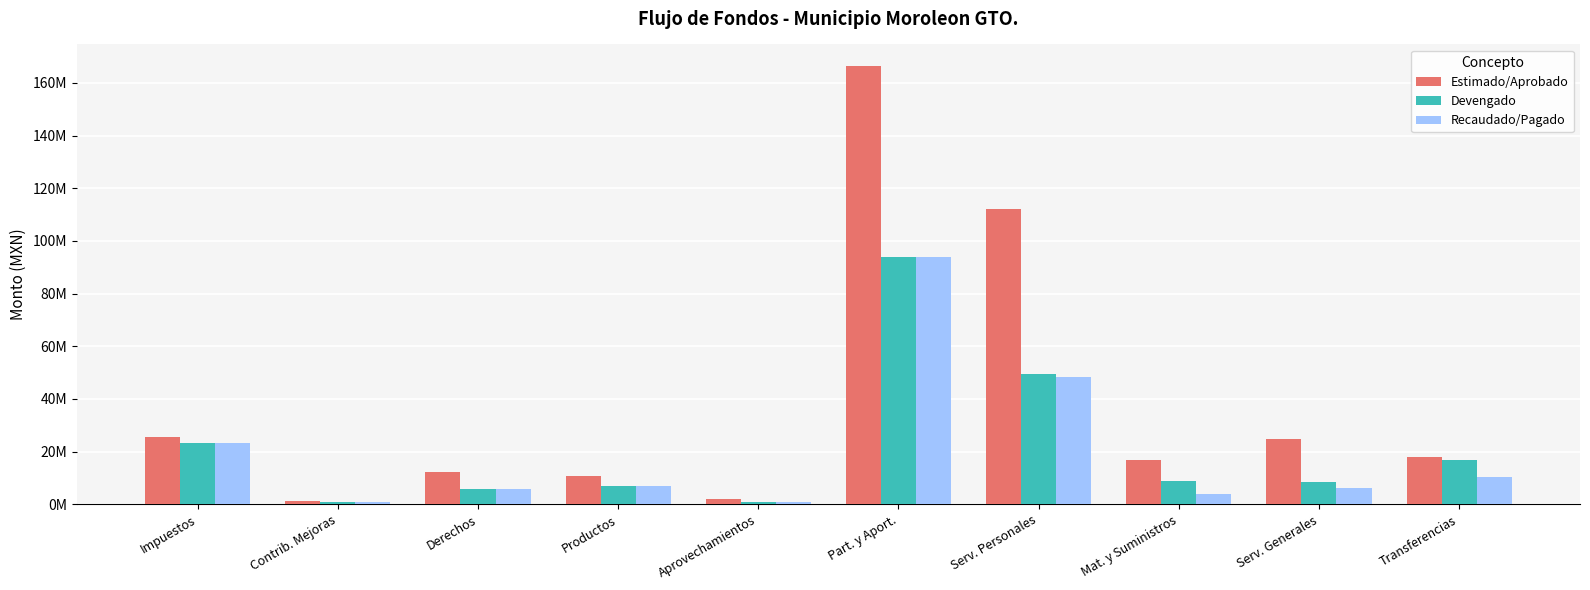

At how many categories does at least one series exceed 38752056?

2